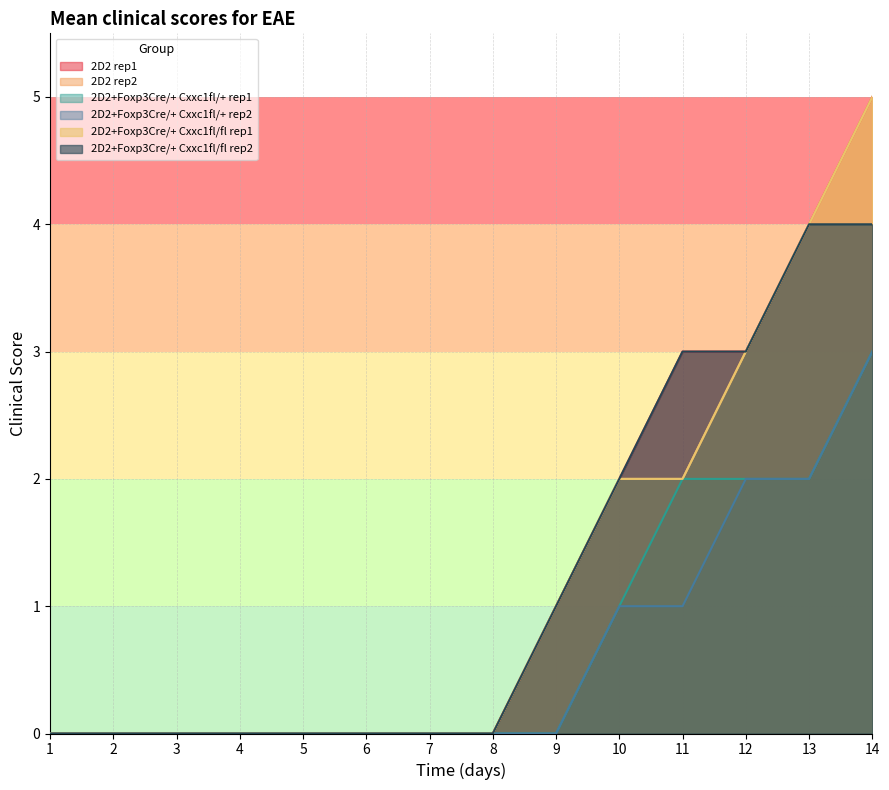

The value of 2D2+Foxp3Cre/+ Cxxc1fl/fl rep1 at 4 is 0. True or false?

True